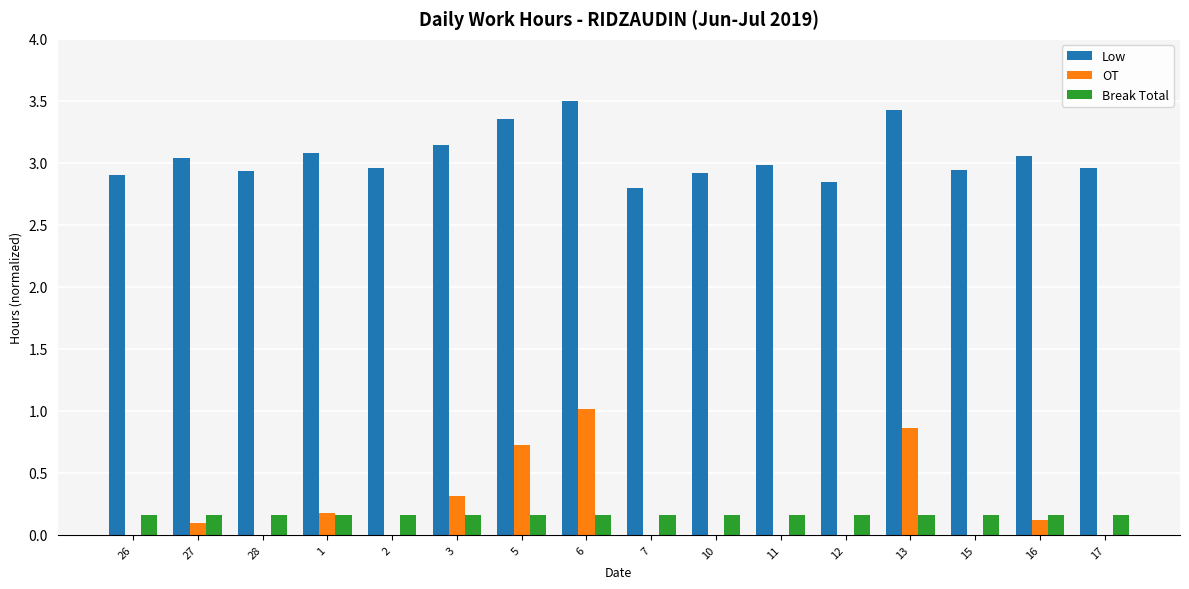

Which series has the widest spread of values?

OT